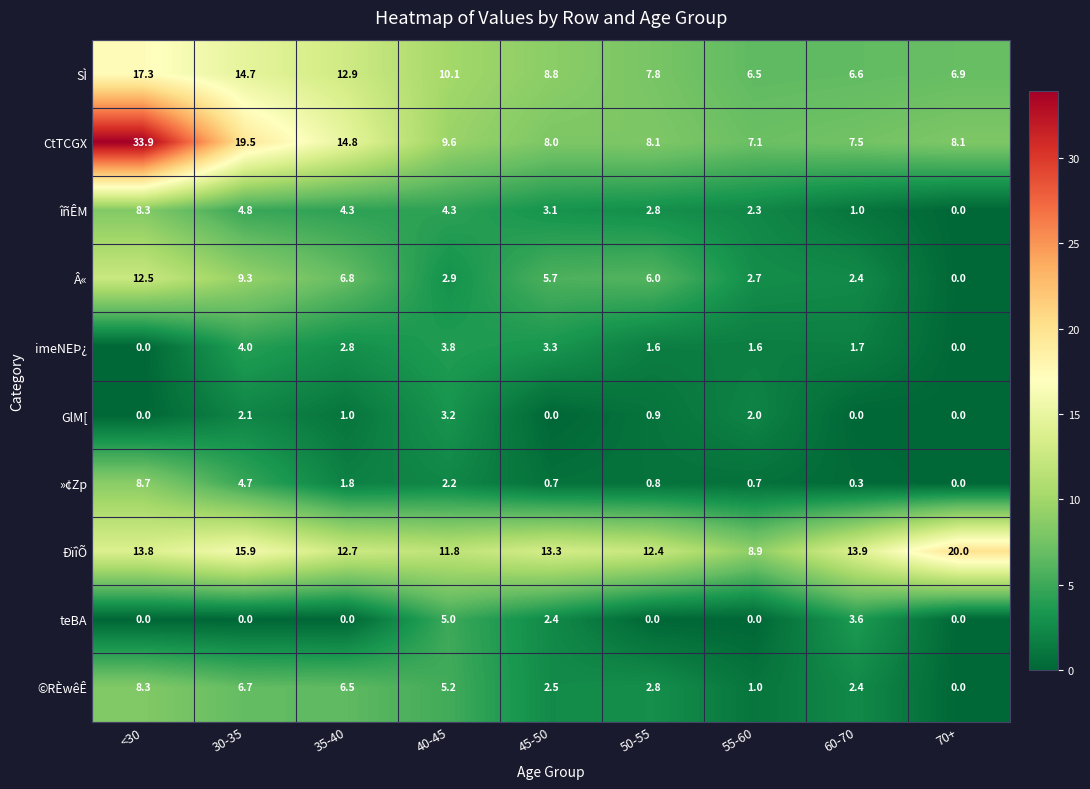

How many data points in ©RÈwêÊ are less than 2?

2